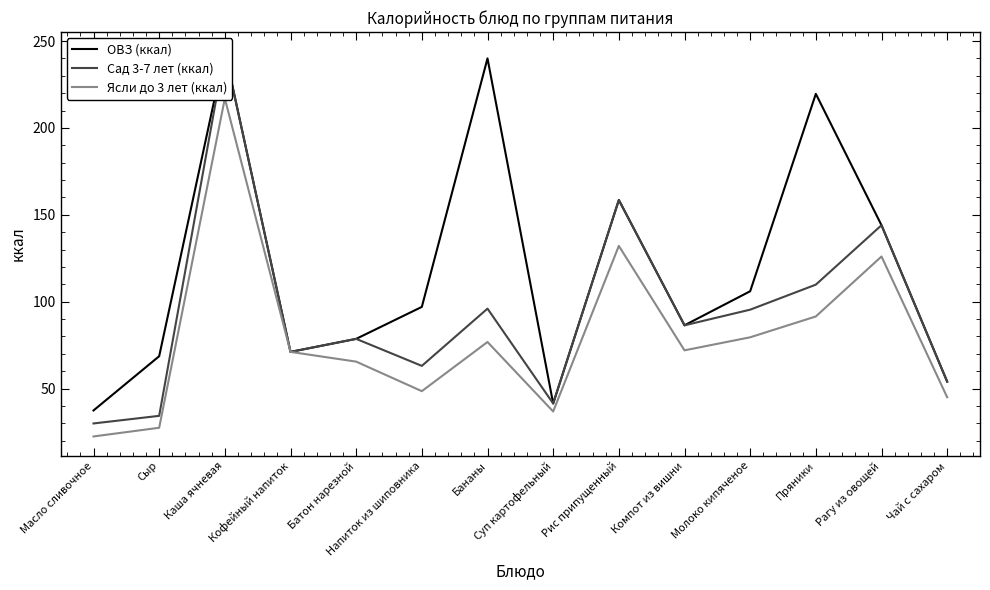

True or false: Ясли до 3 лет (ккал) and ОВЗ (ккал) cross at least once.

False